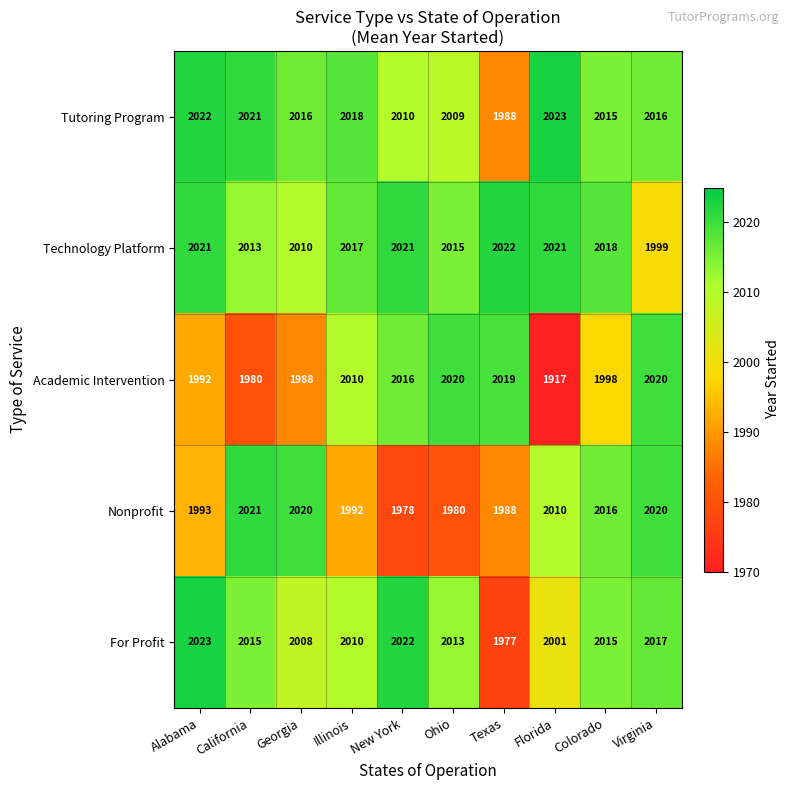

What is the average value of the Tutoring Program series?

2014